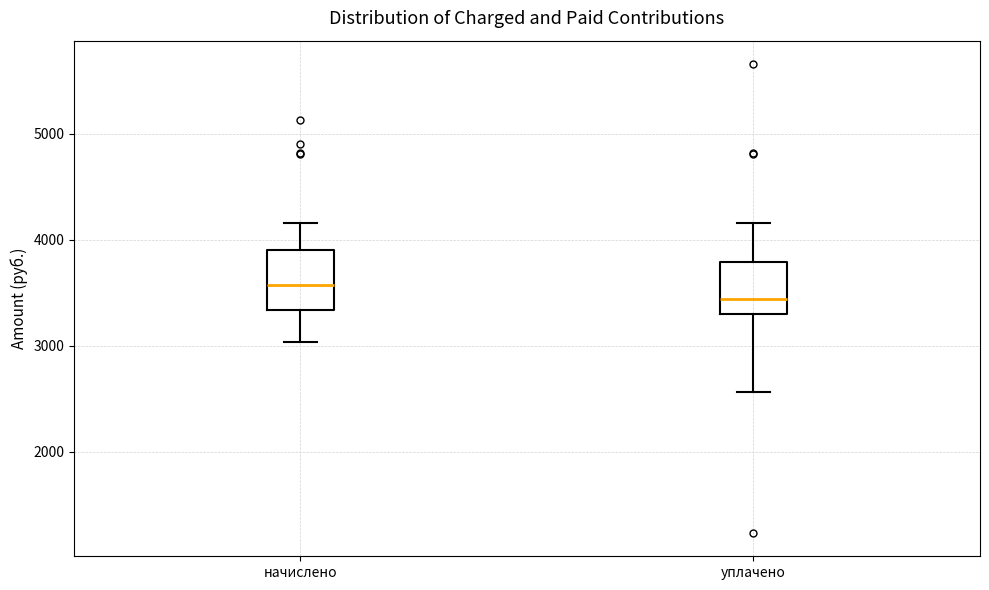

Where does the upper whisker of the box for уплачено end on the y-axis? The values are not printed on the chart, so give them approximately, as read against the axis.

4200